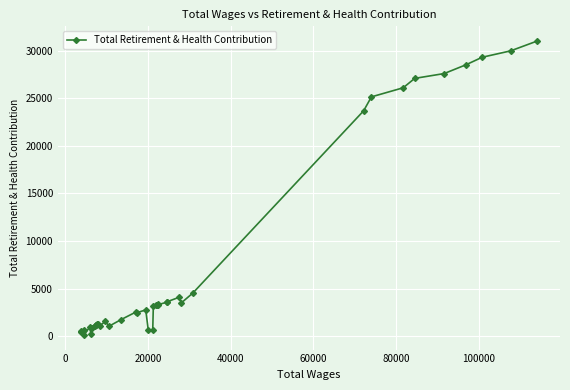

How many interior local peaks (higher than both neighbors) does the data have?

9